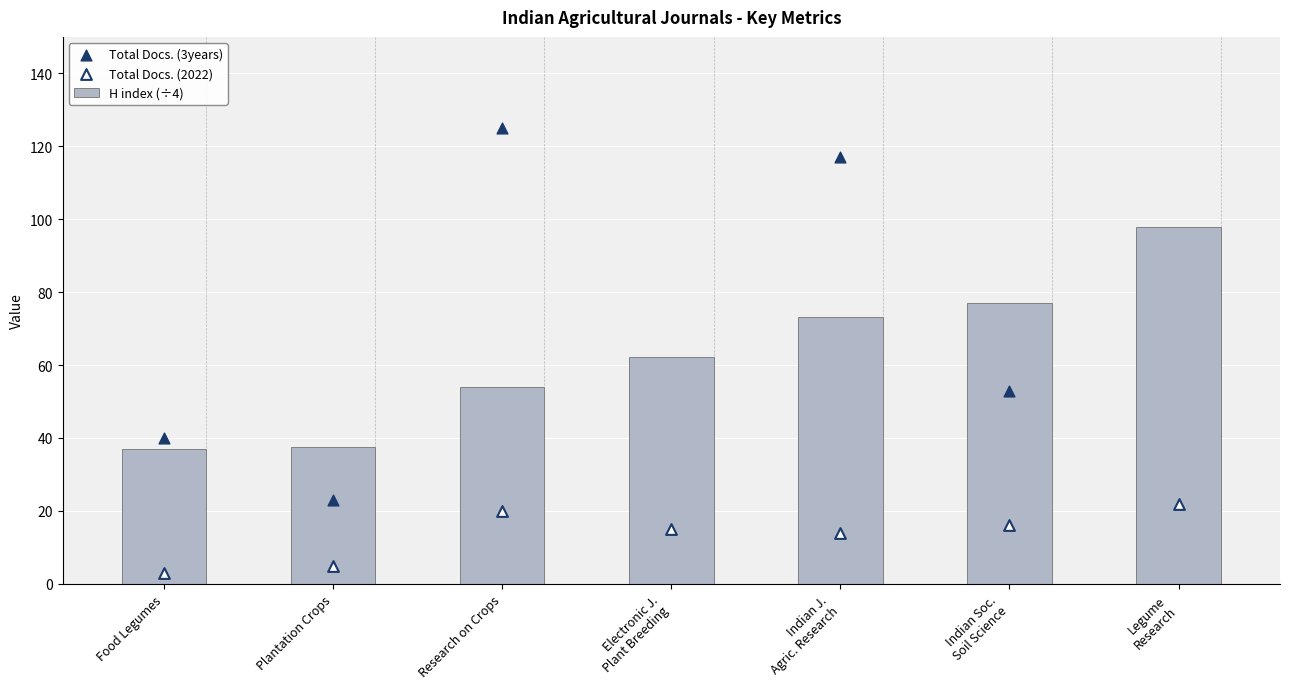

Which series has the widest spread of Y values?

Total Docs. (3years)